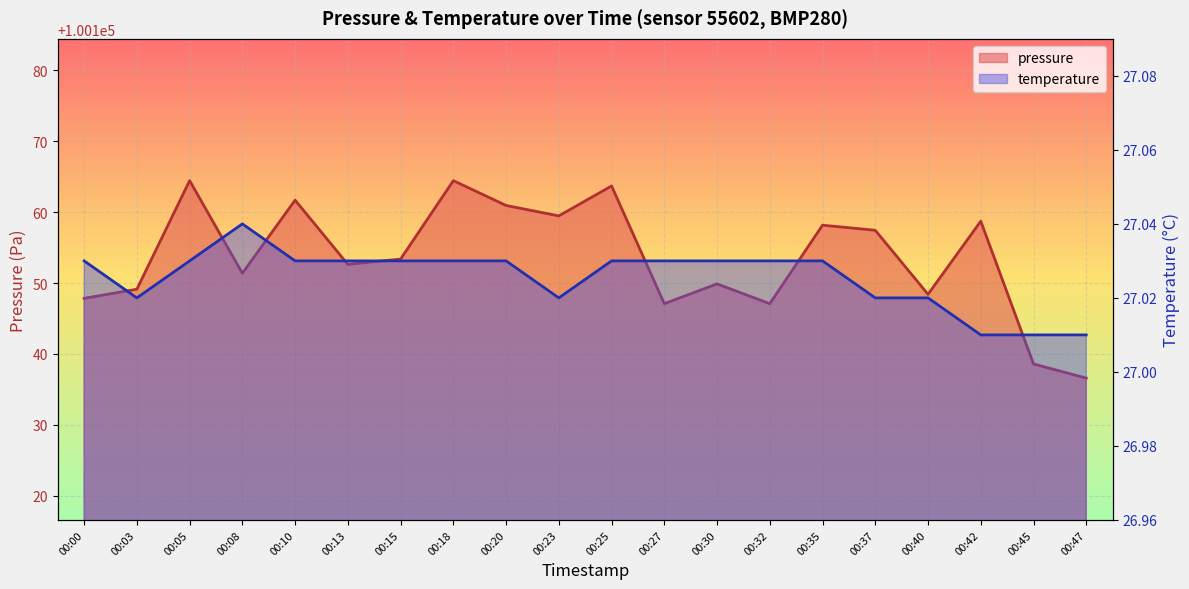

Which series changed the most between 00:03 and 00:47?

pressure